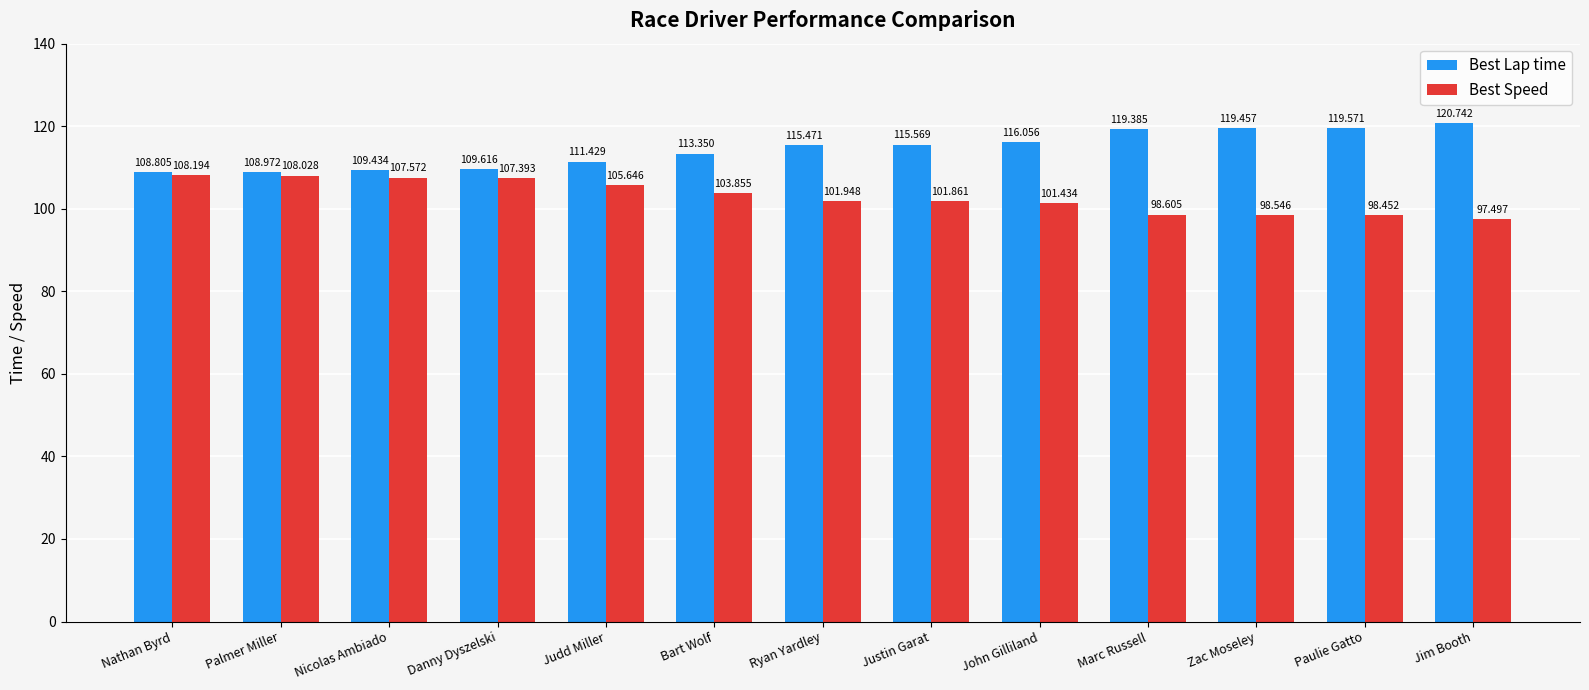

Between Nicolas Ambiado and Zac Moseley, which series saw the biggest shift?

Best Lap time